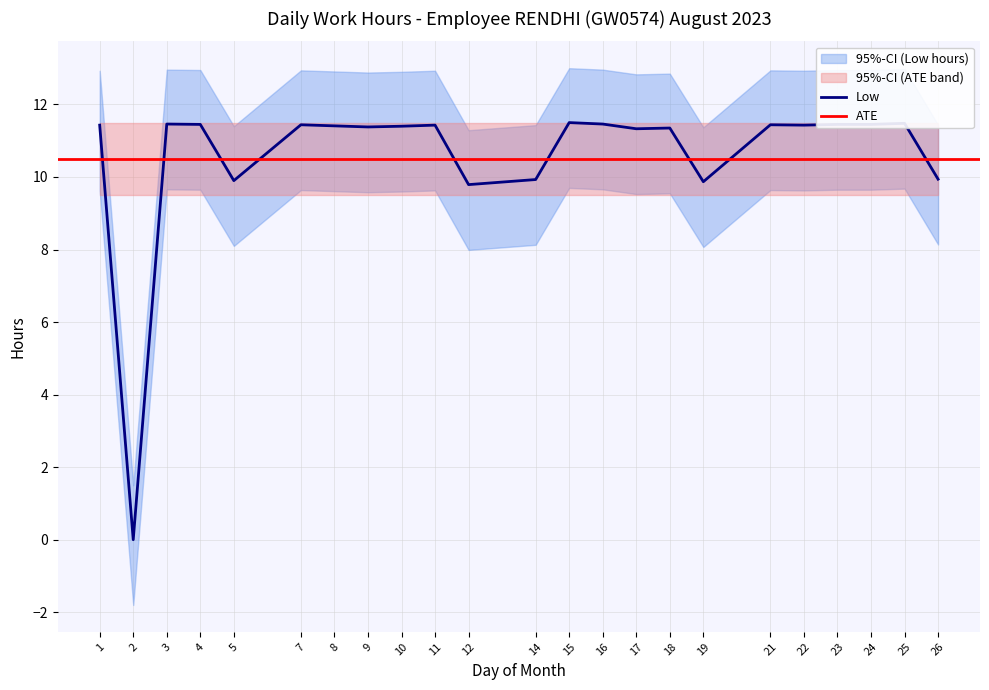

The value at 19 is 16.2. True or false?

False